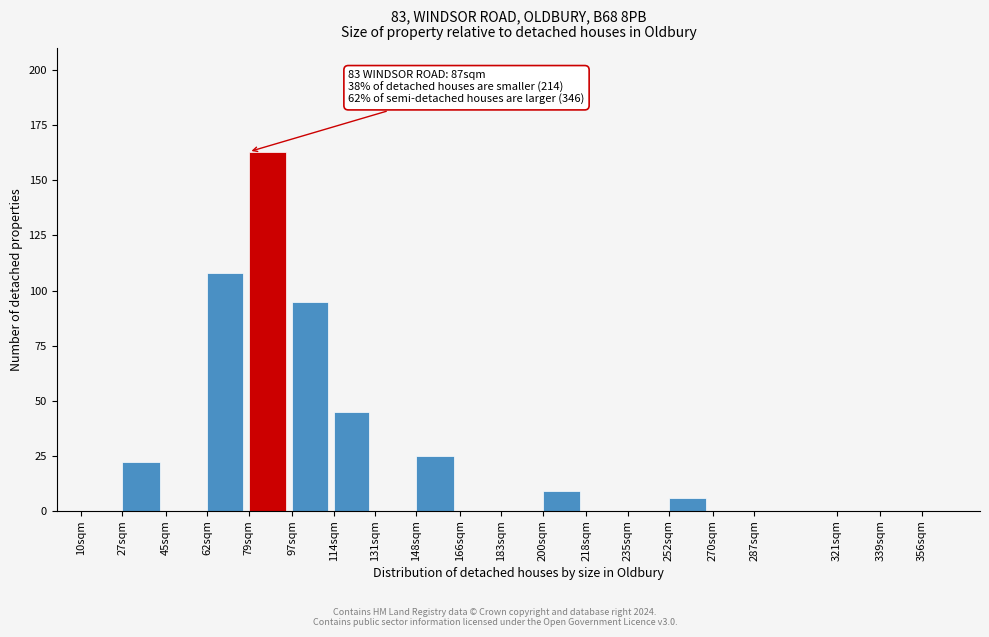

Reading left to right, transcribe all the data shown in this chart.

10sqm=0	27sqm=22	45sqm=0	62sqm=108	79sqm=163	97sqm=95	114sqm=45	131sqm=0	148sqm=25	166sqm=0	183sqm=0	200sqm=9	218sqm=0	235sqm=0	252sqm=6	270sqm=0	287sqm=0	321sqm=0	339sqm=0	356sqm=0